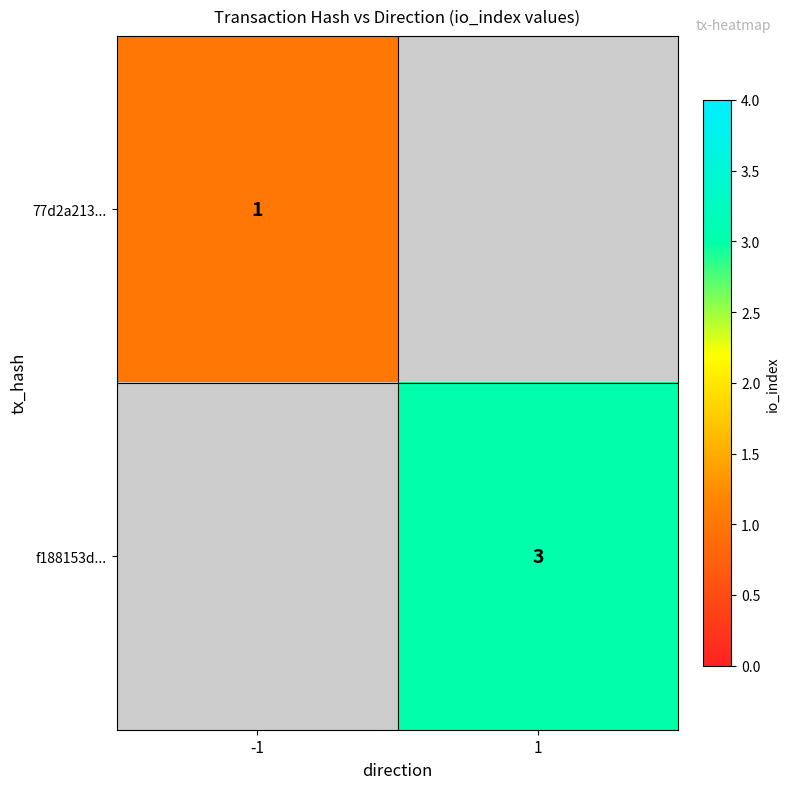

Is it true that f188153d... equals 1 at 1?

False